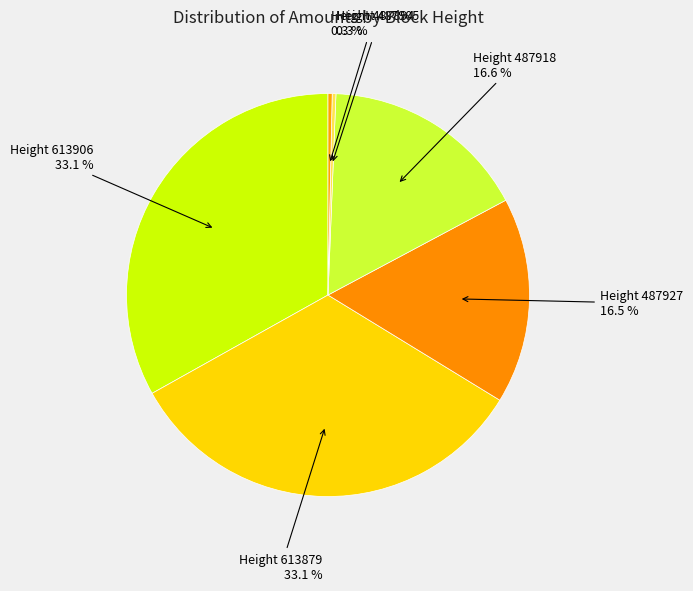

Does Height 613906 represent more than half of the total?

No